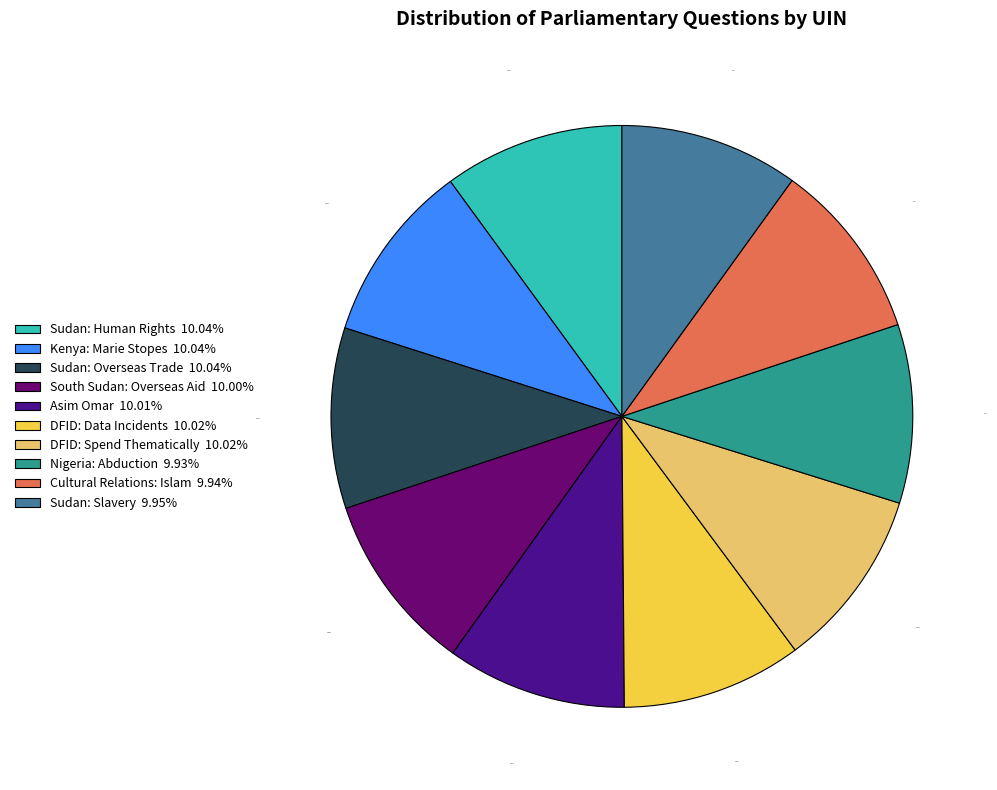

What is the ratio of the value at Sudan: Human Rights 10.04% to the value at Nigeria: Abduction 9.93%?

1.0